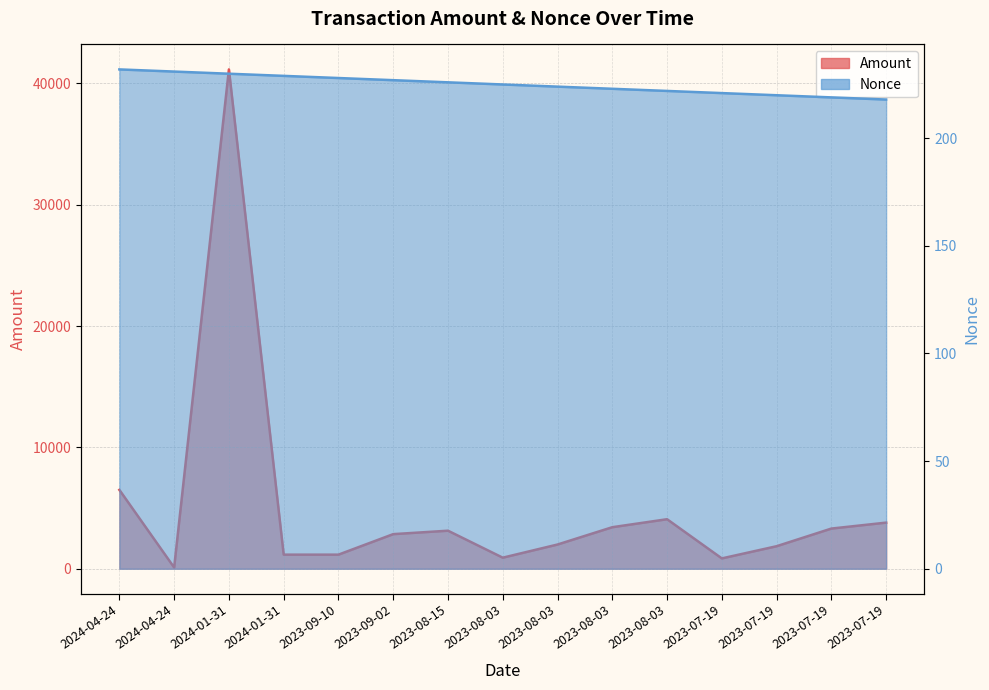

Reading left to right, list all the values displayed in this chart.

Amount: 2024-04-24=6500	2024-04-24=100	2024-01-31=41160	2024-01-31=1160	2023-09-10=1160	2023-09-02=2851	2023-08-15=3134	2023-08-03=910	2023-08-03=1995	2023-08-03=3422	2023-08-03=4081	2023-07-19=850	2023-07-19=1855	2023-07-19=3310	2023-07-19=3800
Nonce: 2024-04-24=232	2024-04-24=231	2024-01-31=230	2024-01-31=229	2023-09-10=228	2023-09-02=227	2023-08-15=226	2023-08-03=225	2023-08-03=224	2023-08-03=223	2023-08-03=222	2023-07-19=221	2023-07-19=220	2023-07-19=219	2023-07-19=218